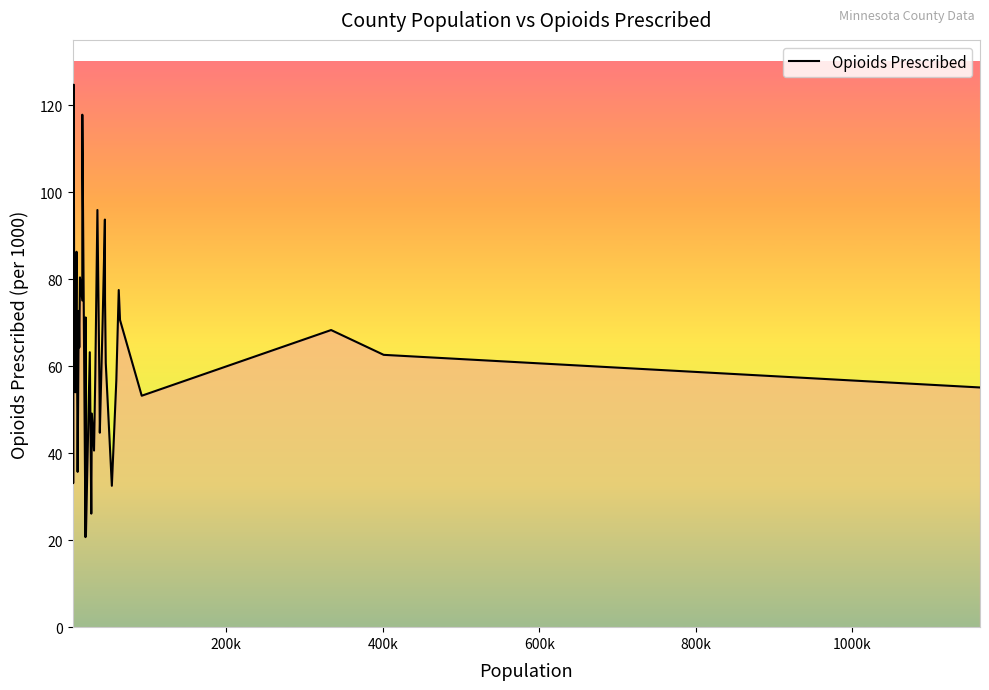

What is the greatest value displayed?

124.7